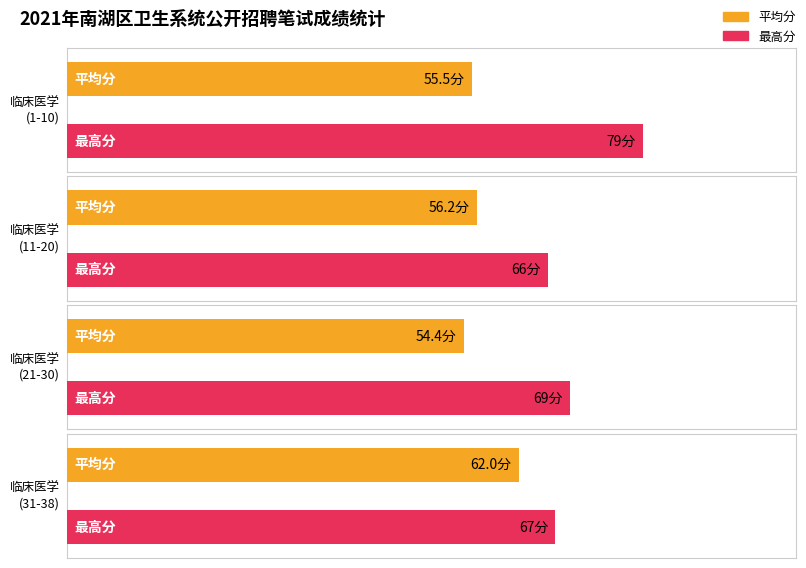

What is the label of the 5th bar from the right?

临床医学(1-10)